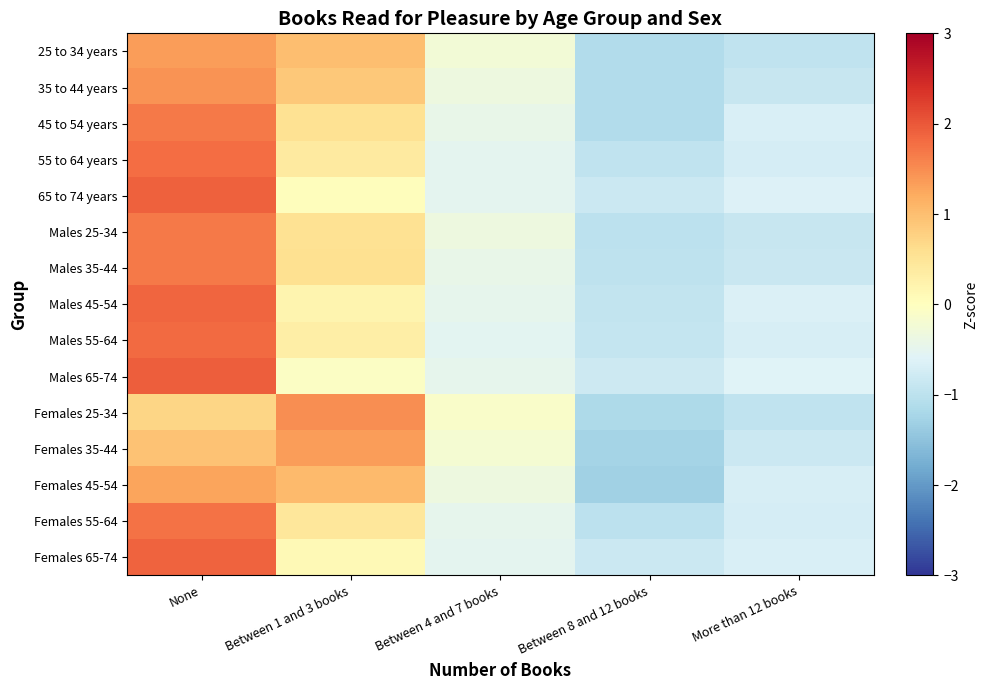

Which series has the largest total across all categories?

Females 25-34